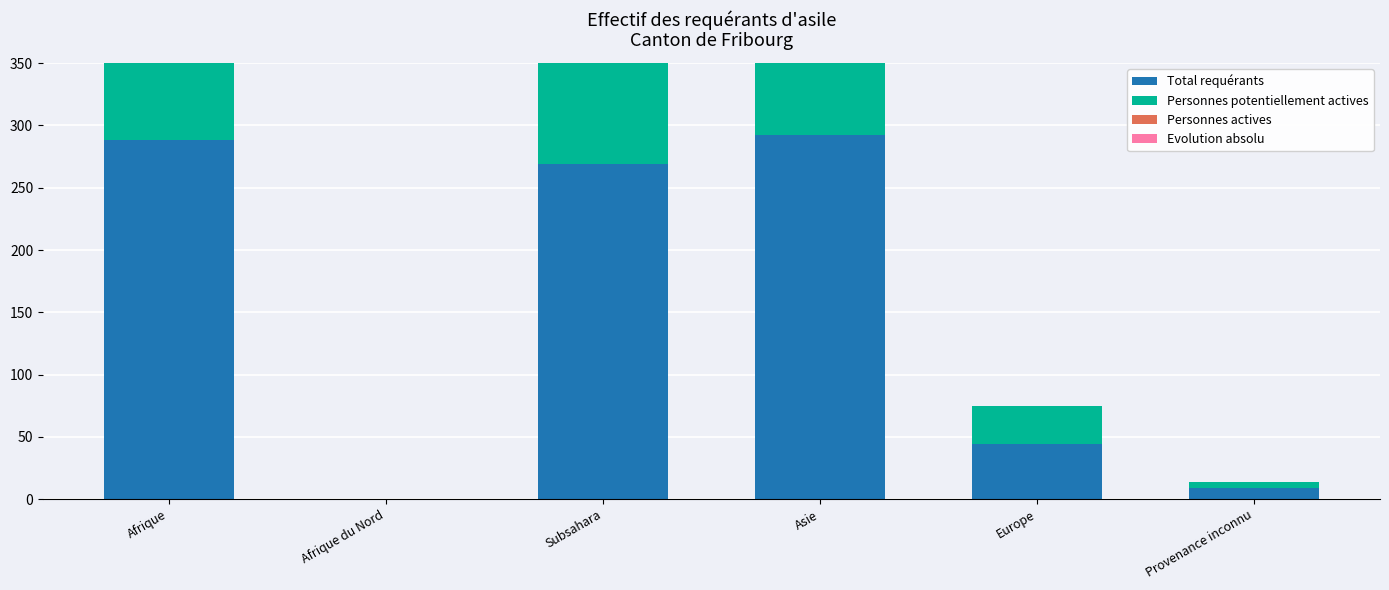

Reading left to right, extract all data points from this chart.

Total requérants: Afrique=288	Afrique du Nord=0	Subsahara=269	Asie=292	Europe=44	Provenance inconnu=9
Personnes potentiellement actives: Afrique=226	Afrique du Nord=0	Subsahara=210	Asie=216	Europe=31	Provenance inconnu=5
Personnes actives: Afrique=2	Afrique du Nord=0	Subsahara=1	Asie=11	Europe=0	Provenance inconnu=0
Evolution absolu: Afrique=1	Afrique du Nord=0	Subsahara=1	Asie=8	Europe=0	Provenance inconnu=0